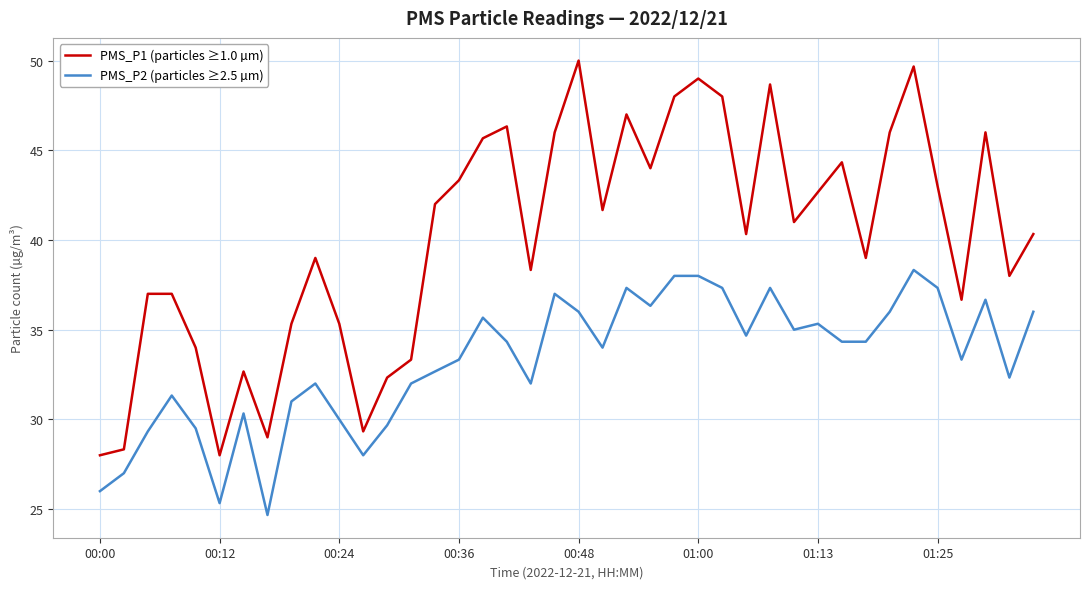

Which series has the widest spread of values?

PMS_P1 (particles ≥1.0 µm)